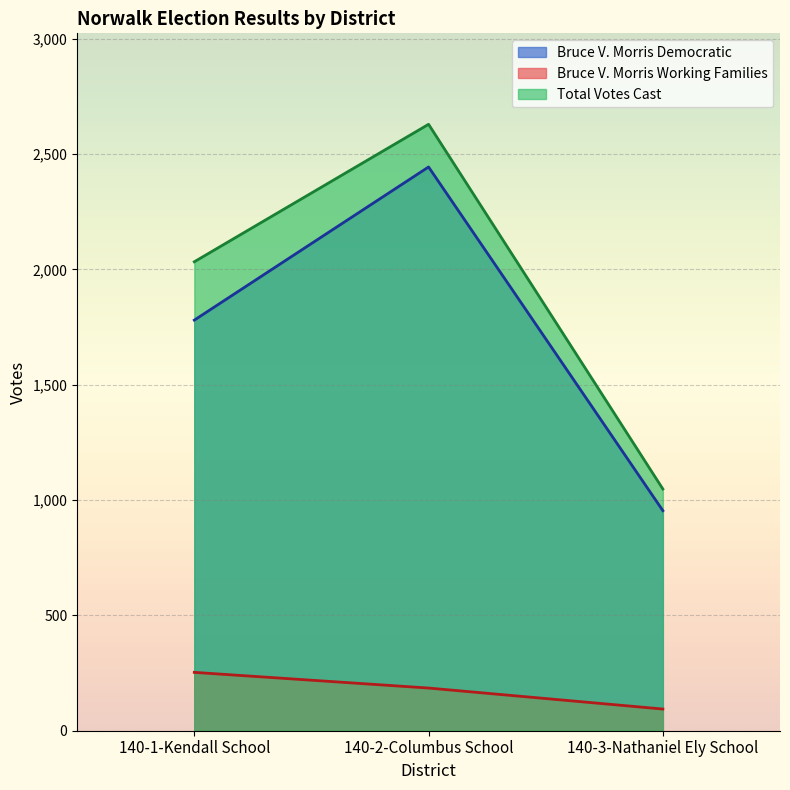

At how many categories does at least one series exceed 2025?

2